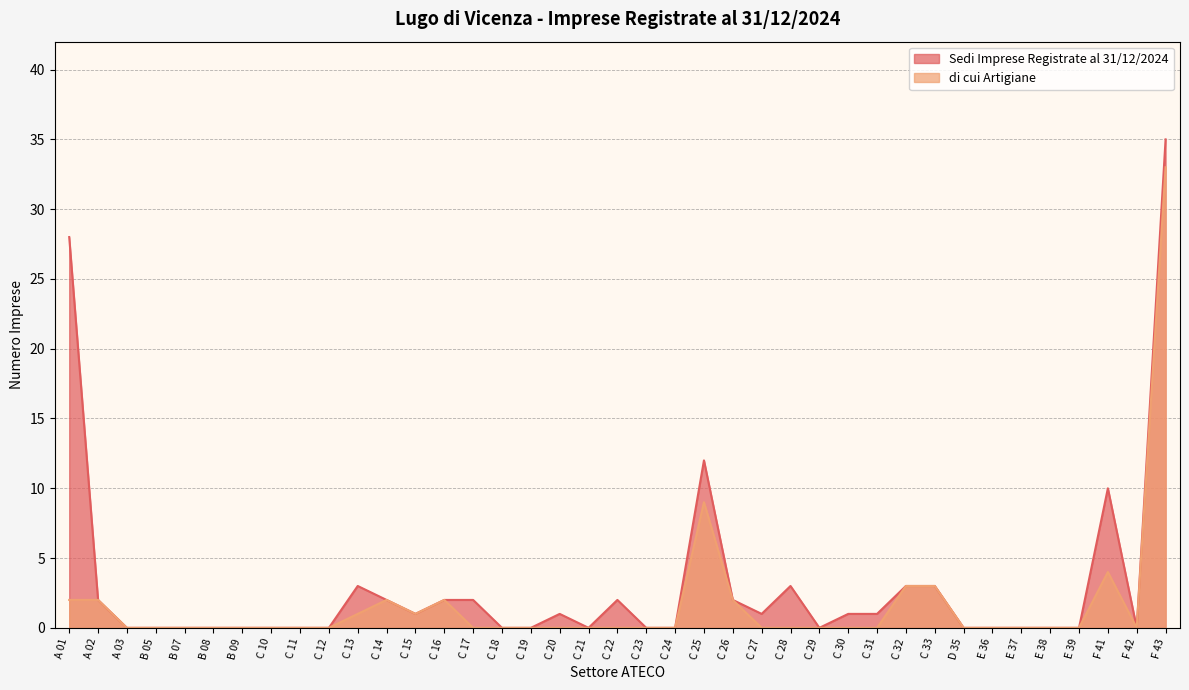

The value of di cui Artigiane at C 17 is 0. True or false?

True